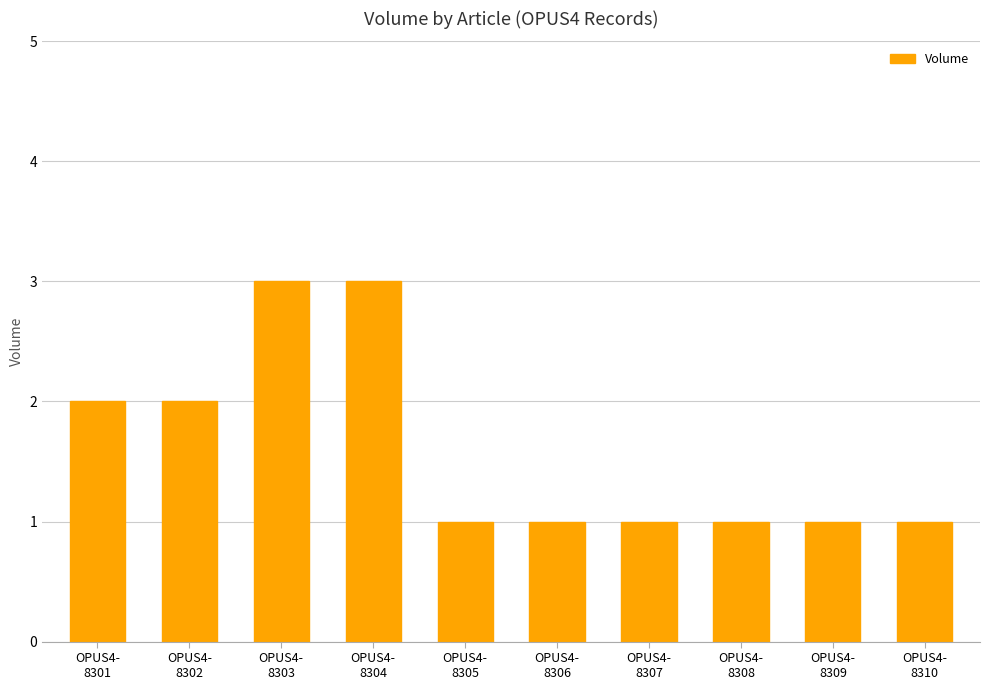

What is the average value?

2